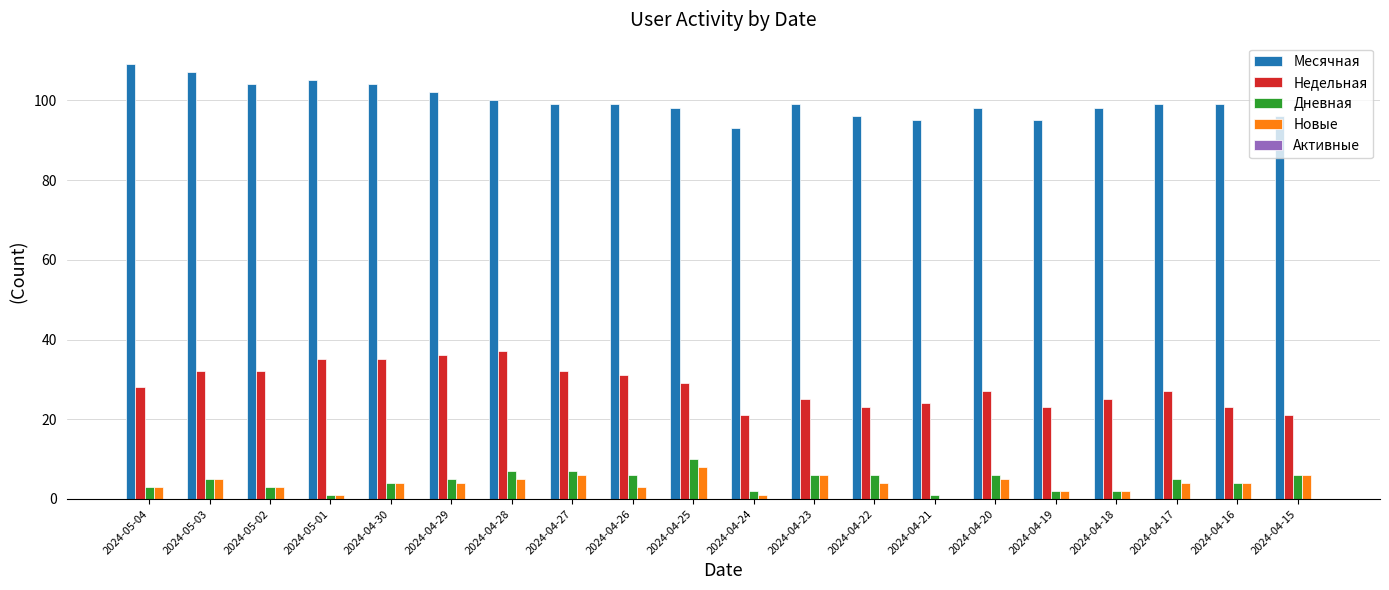

What is the sum of all Новые values?

76